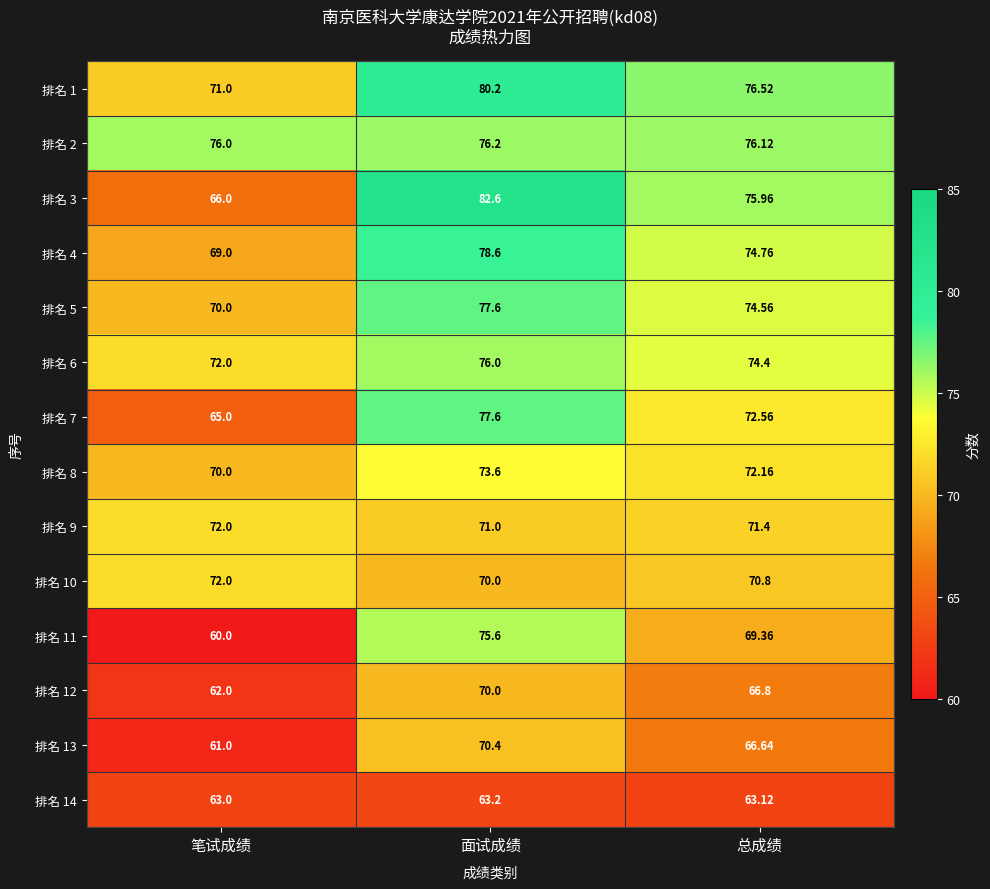

Where is 排名 3 nearest to the value 74?

总成绩